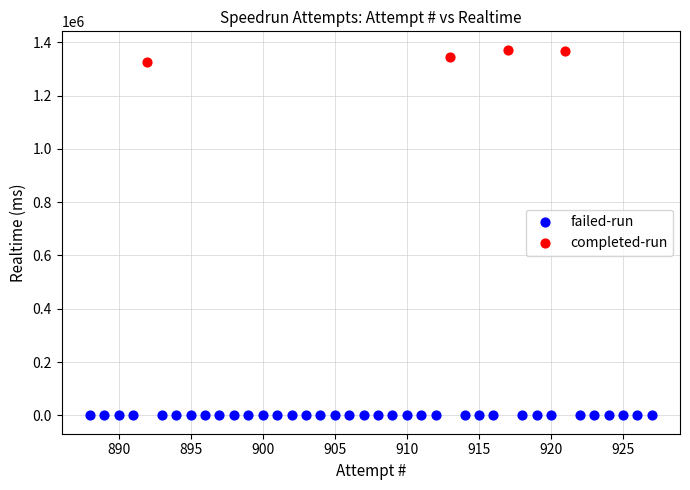

What are all the series names shown in the legend?

failed-run, completed-run